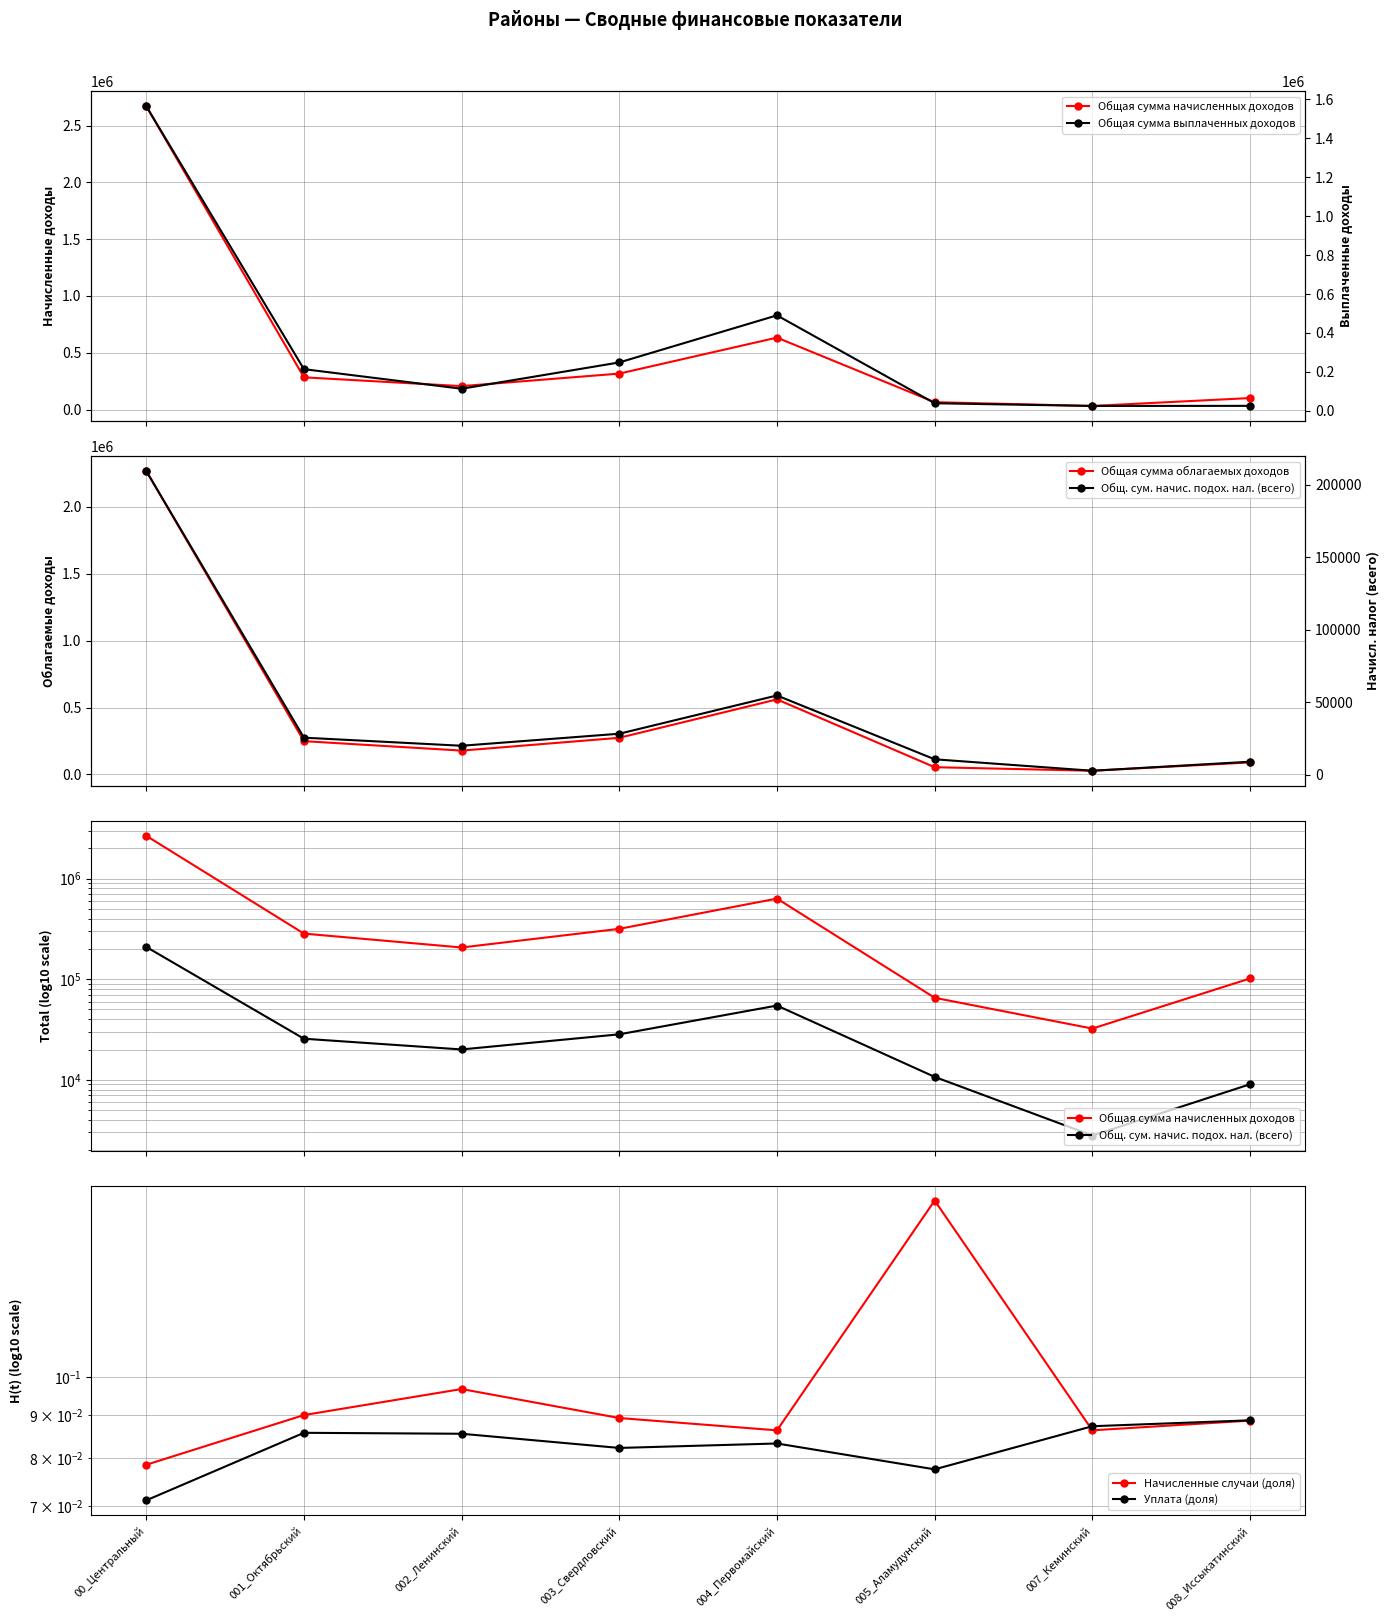

What is the difference between the highest and lowest values at 003_Свердловский?

316939.8